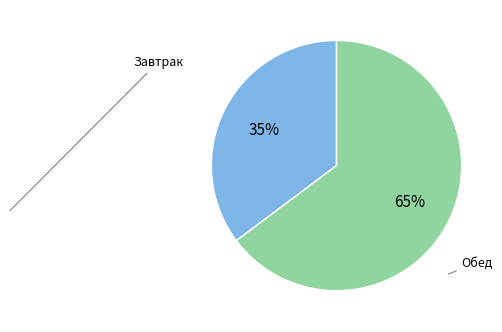

How many segments does this pie chart have?

2